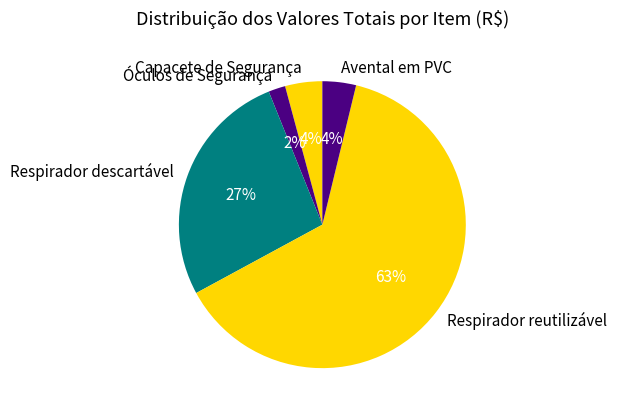

Is there a majority slice in this chart?

Yes